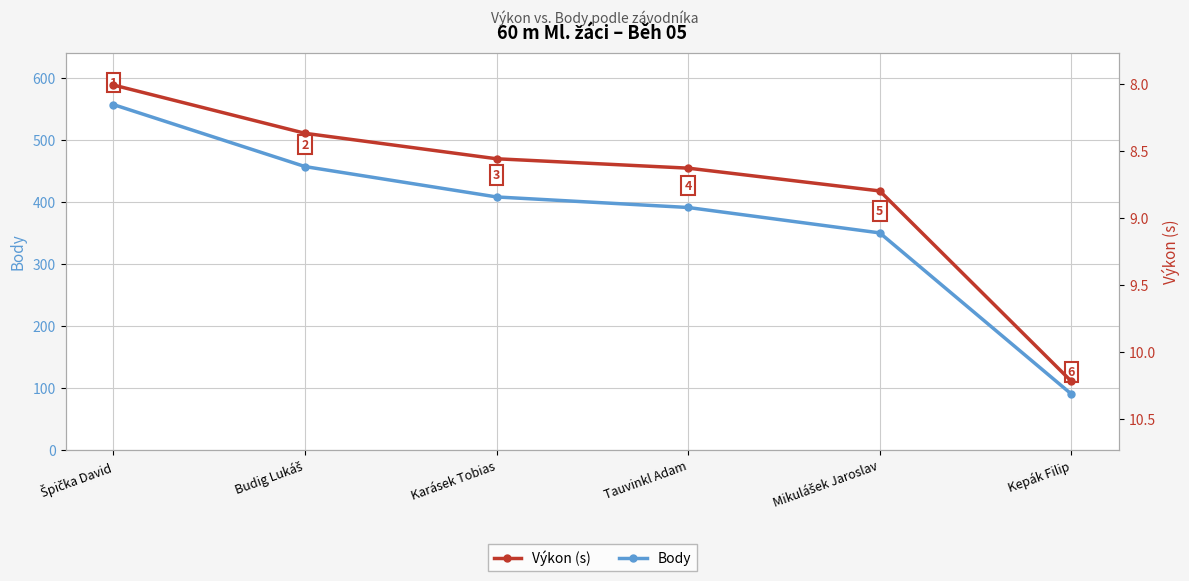

Which series changed the most between Budig Lukáš and Karásek Tobias?

Body